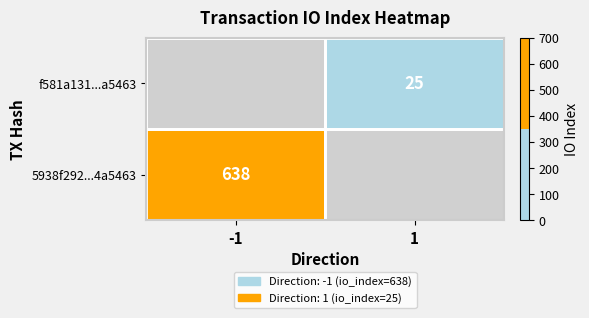

The value of 5938f292...4a5463 at -1 is 991. True or false?

False